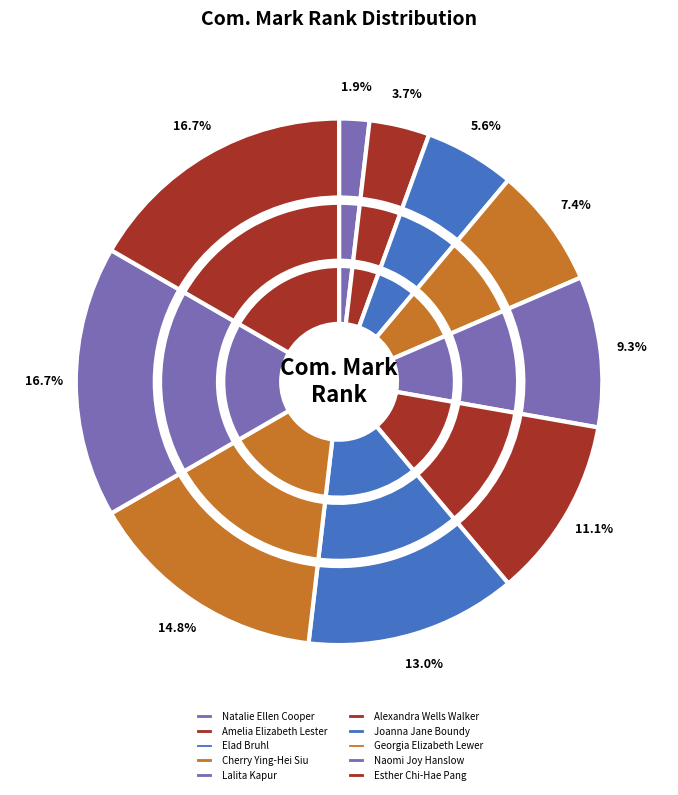

Is it true that Lalita Kapur is 1% of the pie?

False